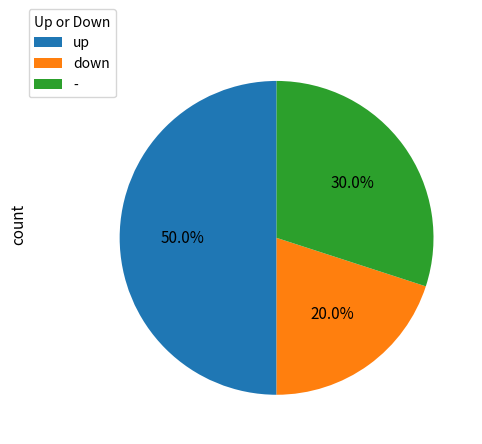

To the nearest percent, what is the average slice percentage?

33%